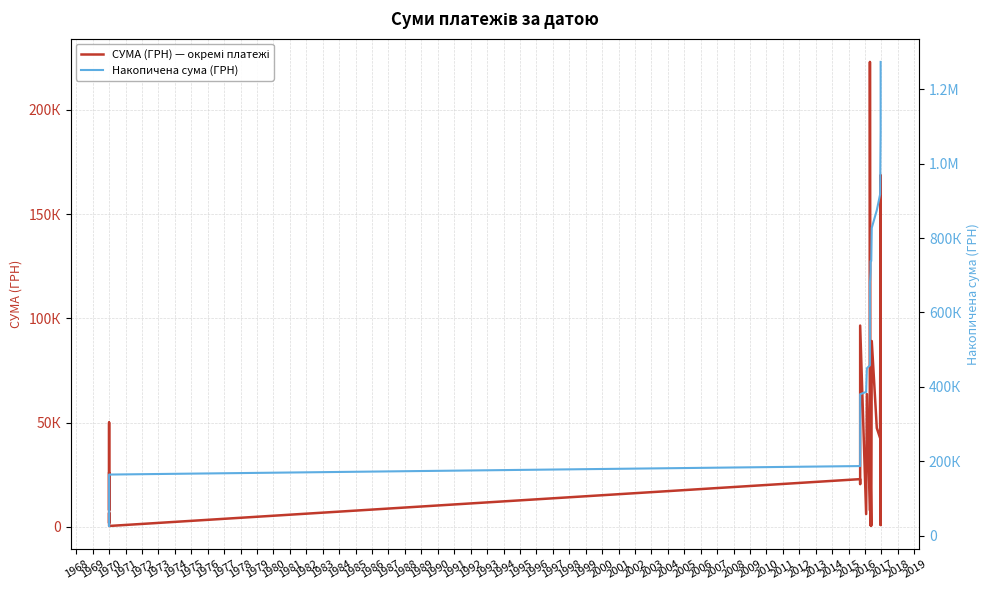

Rank the series by their average value, from lowest to highest.

СУМА (ГРН) — окремі платежі, Накопичена сума (ГРН)